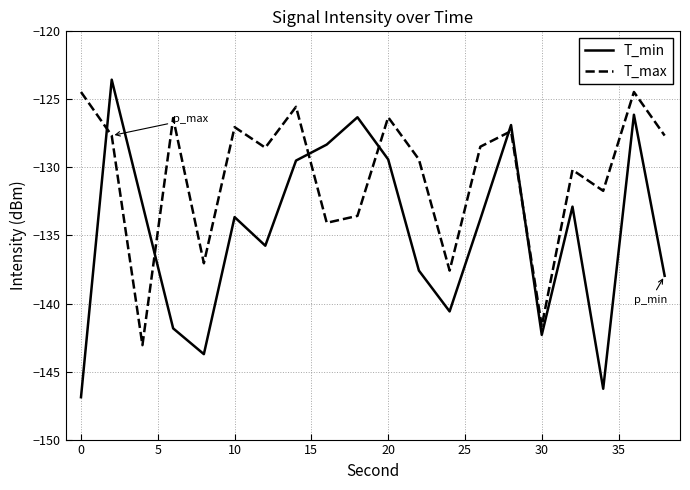

After their last crossing, which series has the higher values: T_min or T_max?

T_max